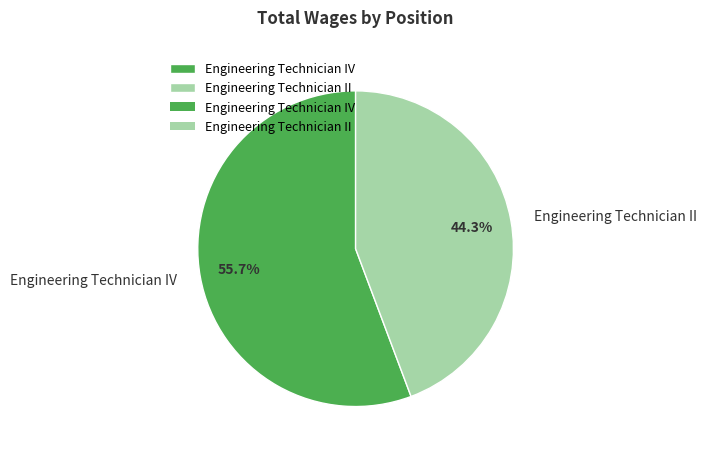

Is it true that Engineering Technician IV is 45% of the pie?

False